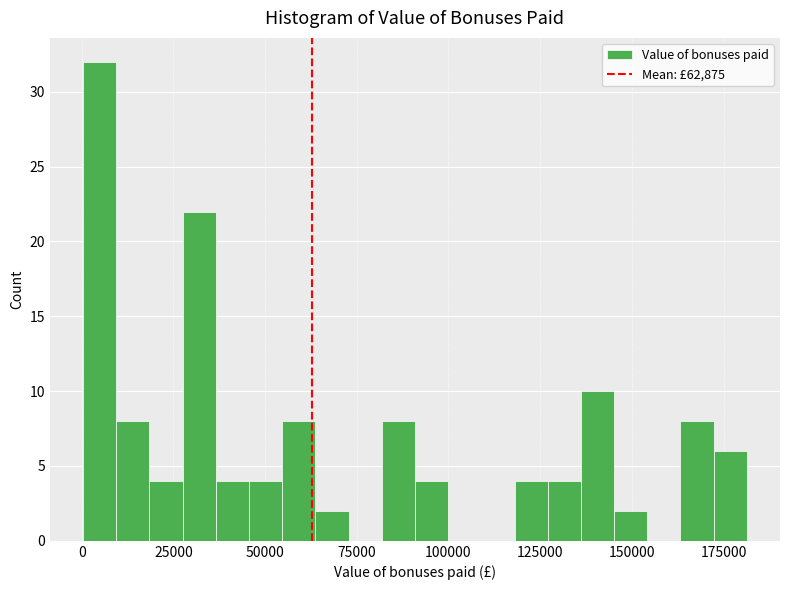

Read against the x-axis, roughly where is the centre of the tallest bar?

5000